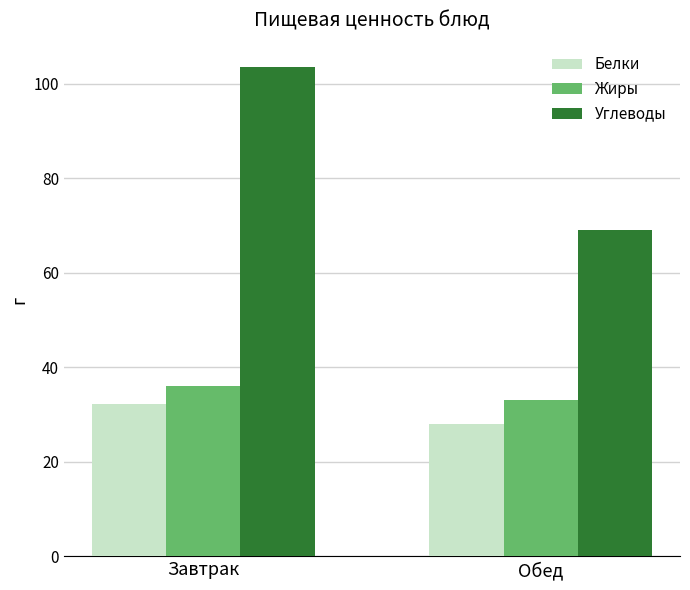

Which series has the largest total across all categories?

Углеводы